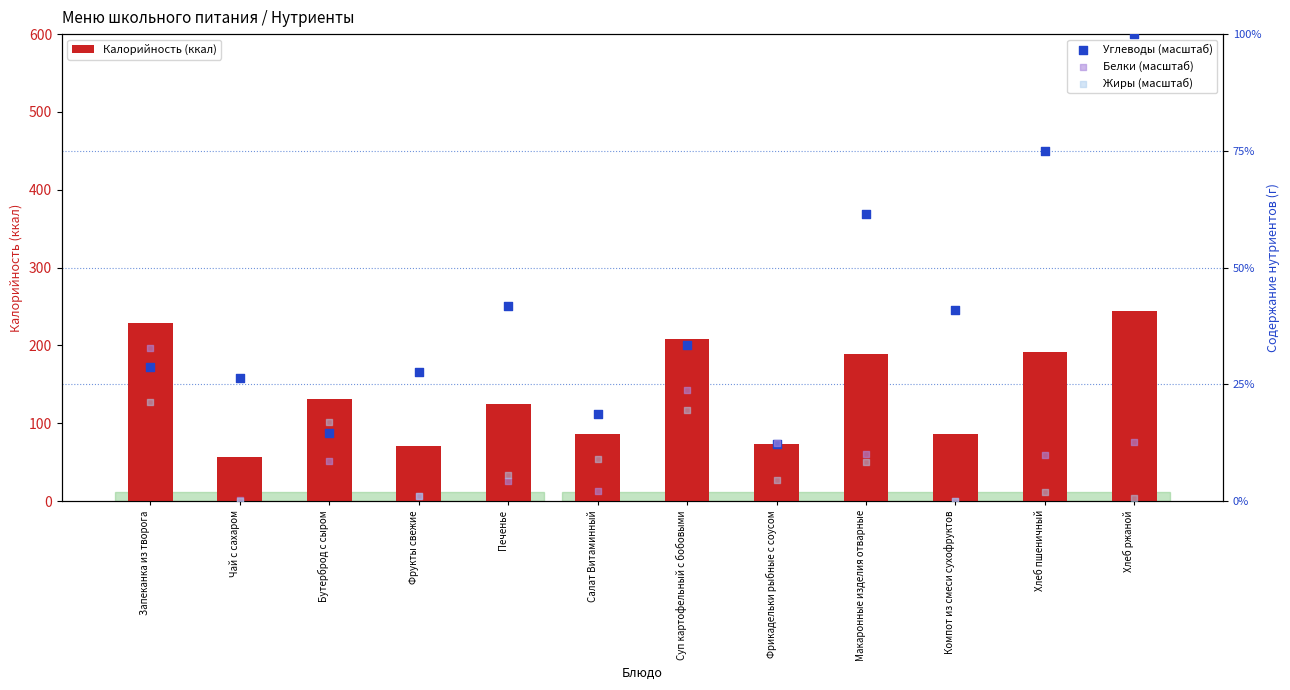

Which series has the widest spread of Y values?

Калорийность (ккал)